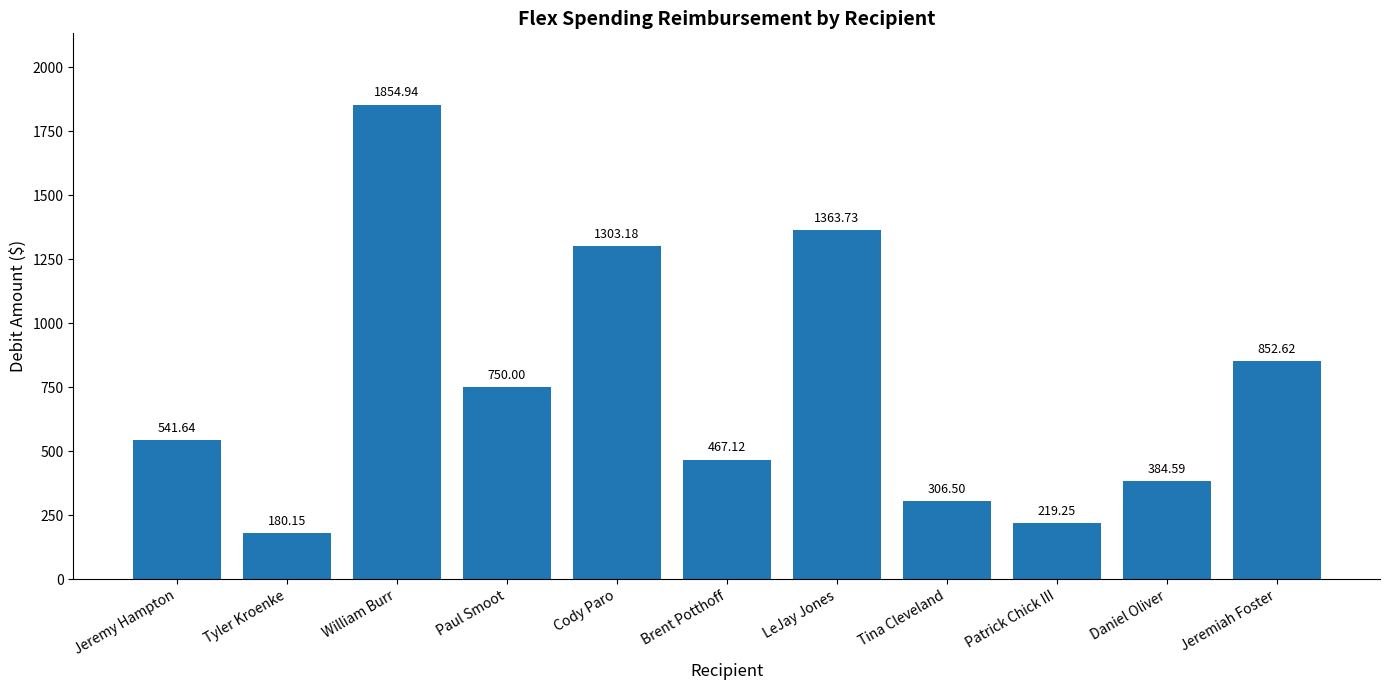

True or false: the data shows 657.2 at Cody Paro.

False